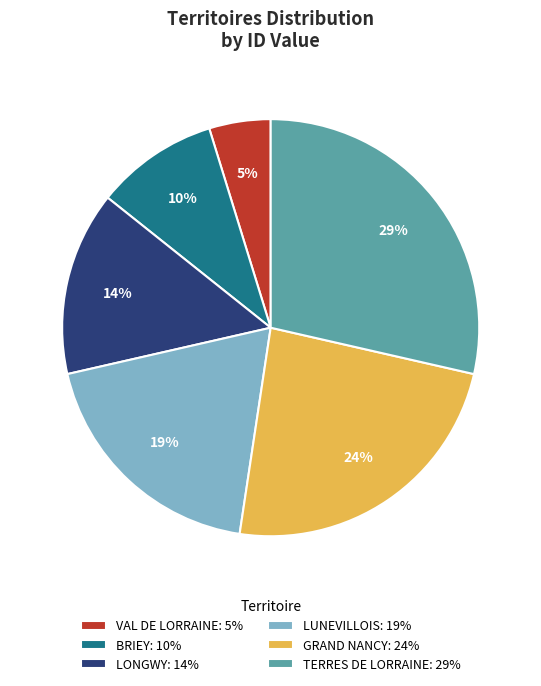

Rank the categories by value from lowest to highest.

VAL DE LORRAINE, BRIEY, LONGWY, LUNEVILLOIS, GRAND NANCY, TERRES DE LORRAINE